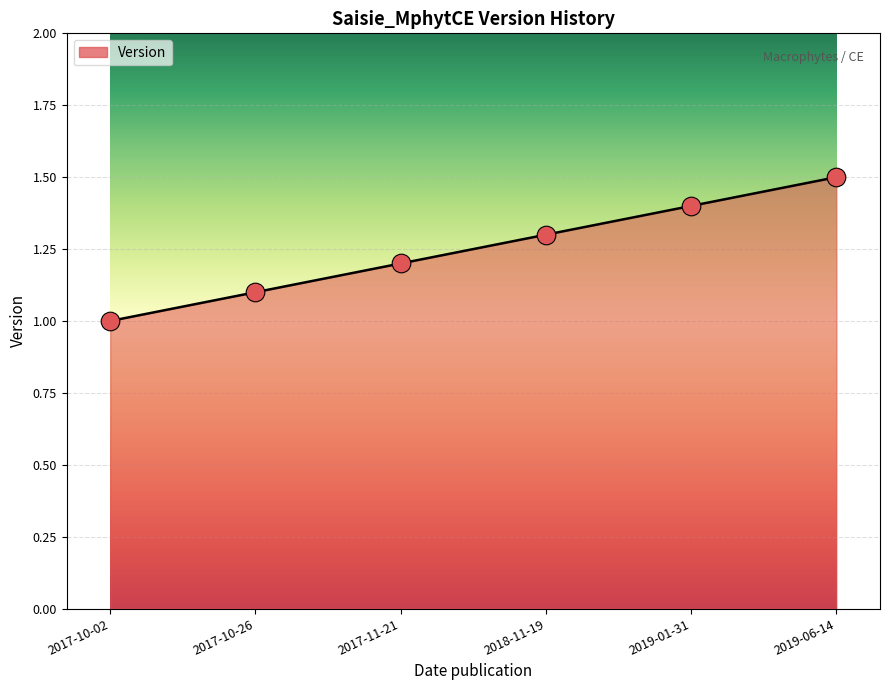

What is the change in value from 2017-10-02 to 2019-06-14?

+0.5